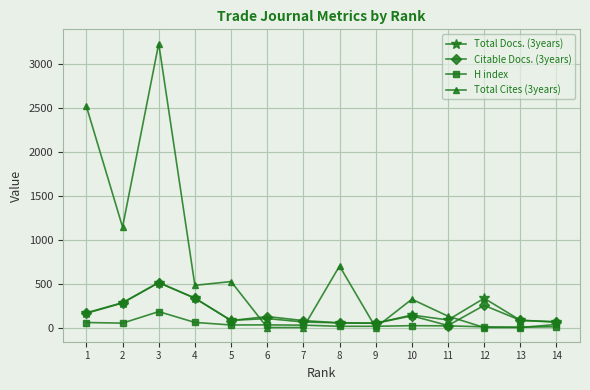

Read the H index value at 7.

27